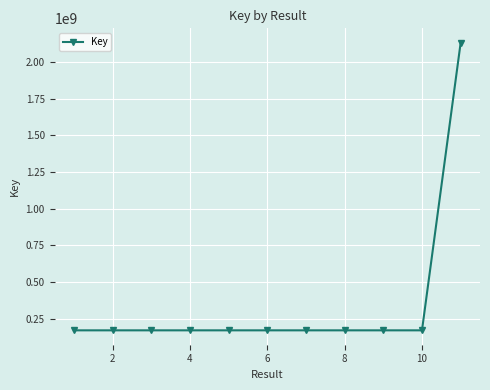

True or false: the data has more than 1 interior local peaks.

True